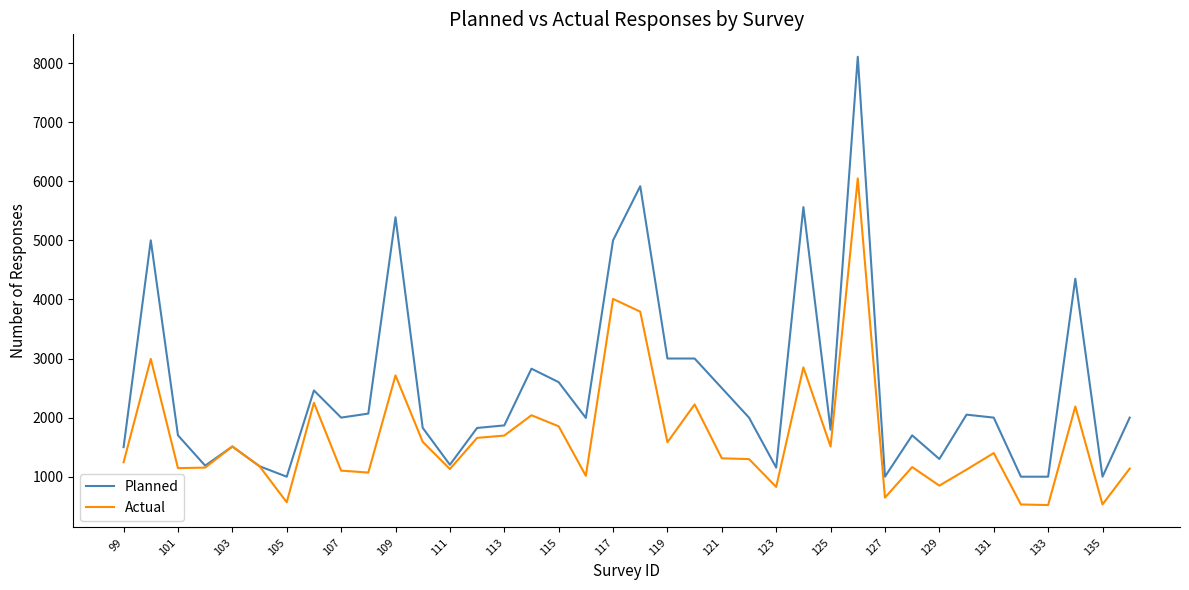

What is the minimum value shown in the chart?

520